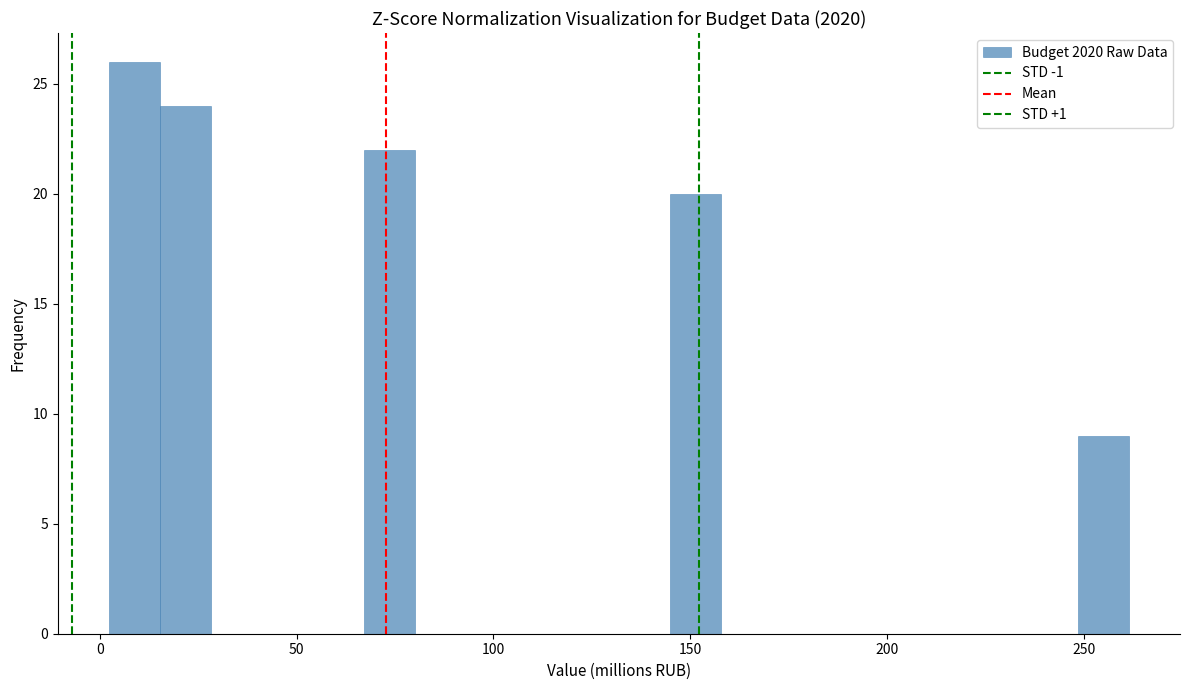

Around what value on the x-axis is the tallest bar? Give the approximate position of its centre, as read against the axis.

10